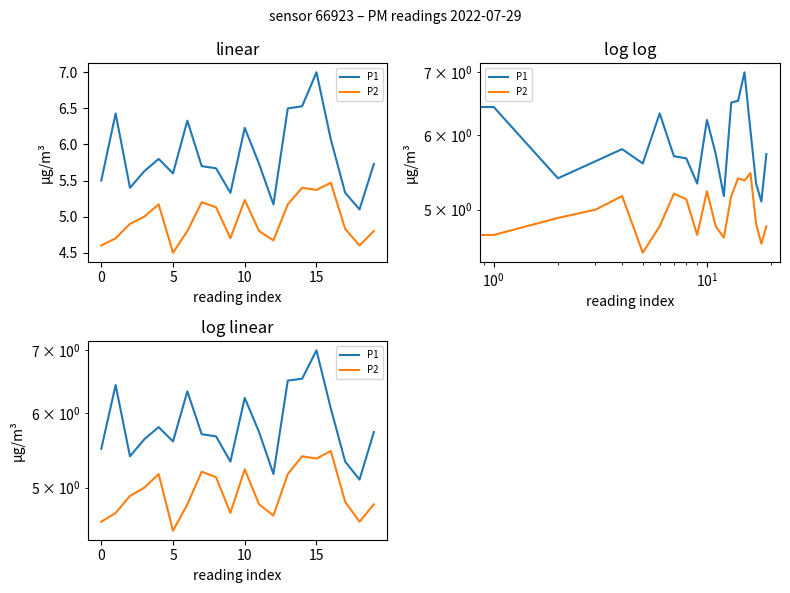

How many categories are shown in the chart?

20